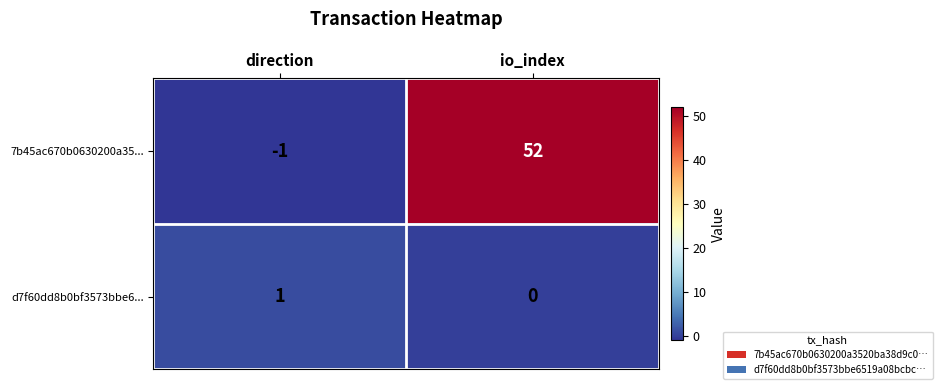

What is the maximum value shown in the chart?

52